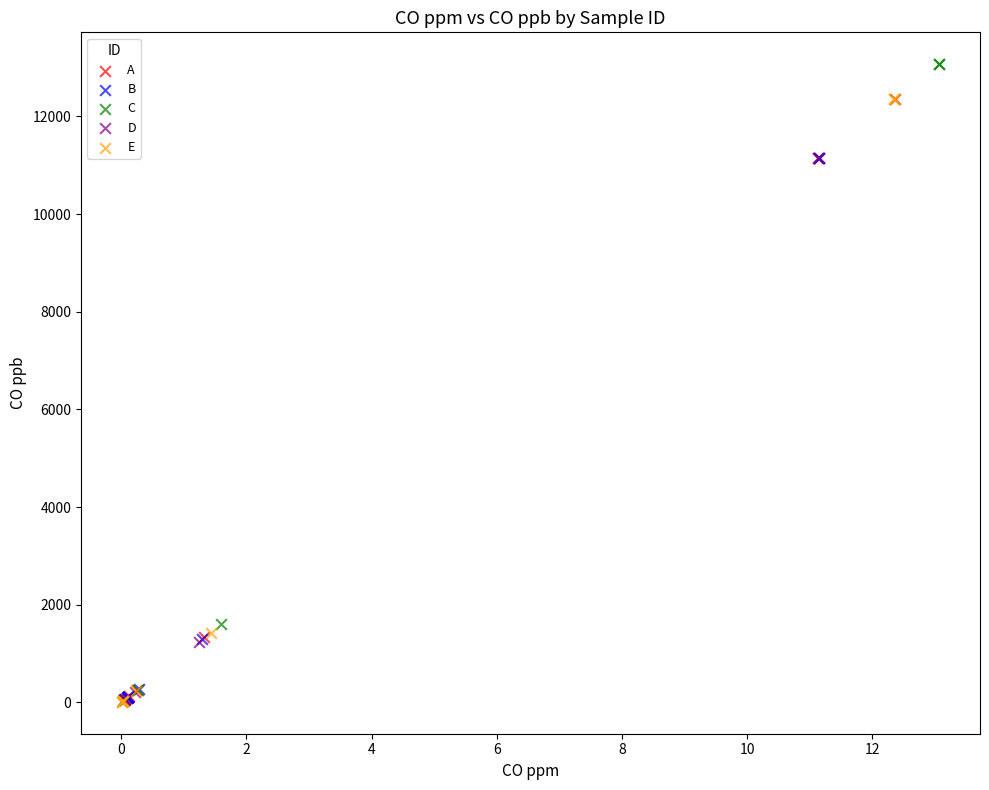

Which series has the largest Y range (max minus min)?

C